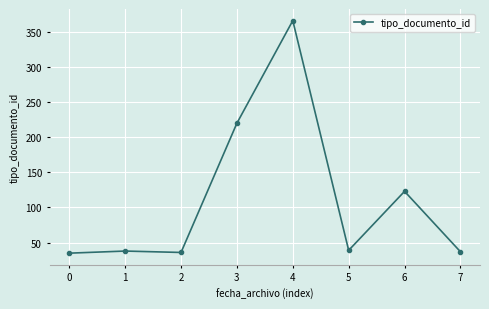

What is the change in value from 2 to 3?

+184